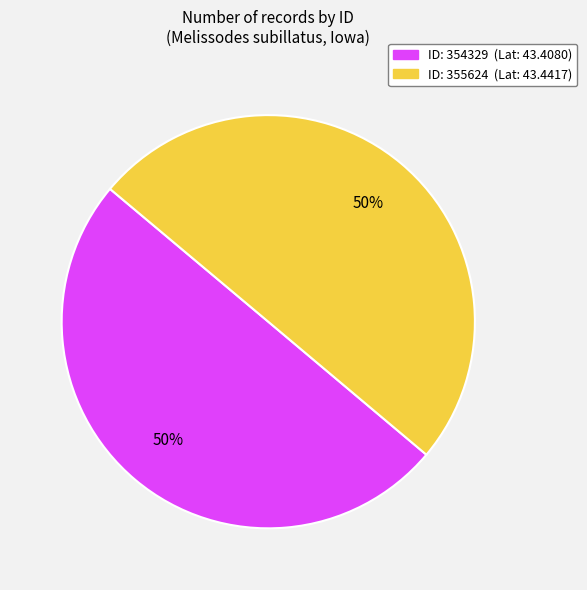

To the nearest percent, what is the average slice percentage?

50%